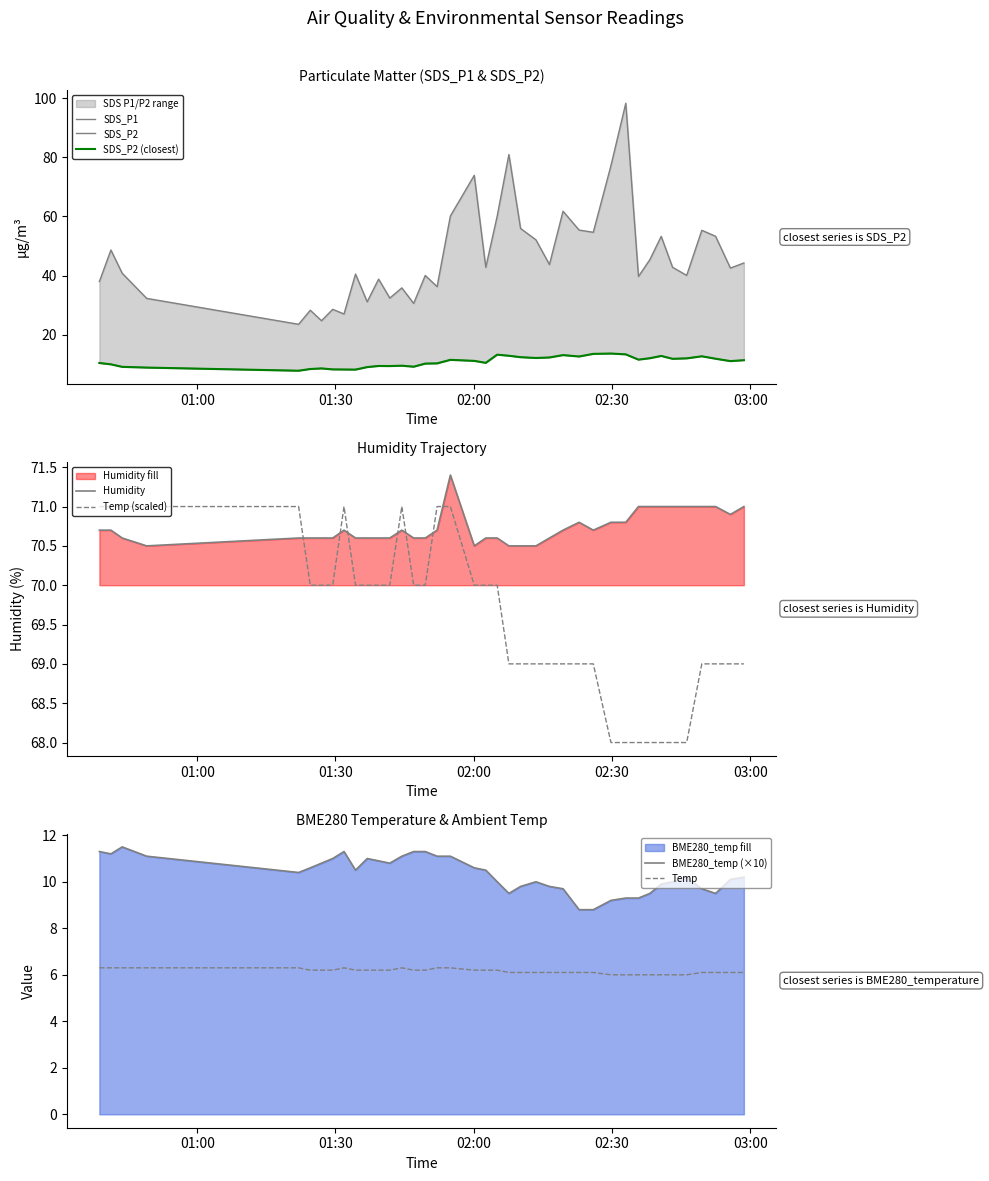

At which label is SDS_P2 closest to 10?

2022/12/15 00:41:16